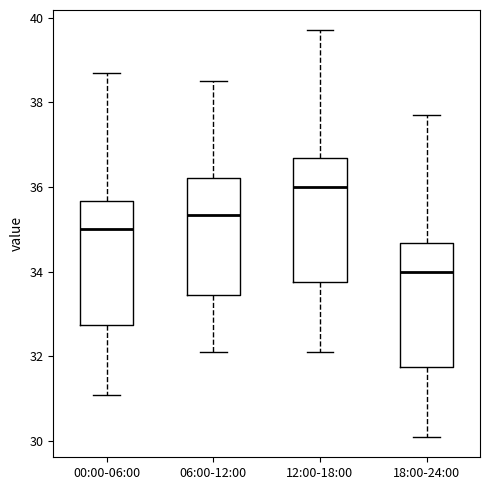

Reading left to right, transcribe this box plot: for each box, give where its median line is, the range the box spans, and where its two whiskers end, as read against the y-axis. The values are not printed on the chart, so give them approximately, as read against the axis.

00:00-06:00: median 35.0, box 32.8 to 35.6, whiskers 31.2 to 38.8
06:00-12:00: median 35.4, box 33.4 to 36.2, whiskers 32.2 to 38.6
12:00-18:00: median 36.0, box 33.8 to 36.6, whiskers 32.2 to 39.8
18:00-24:00: median 34.0, box 31.8 to 34.6, whiskers 30.2 to 37.8